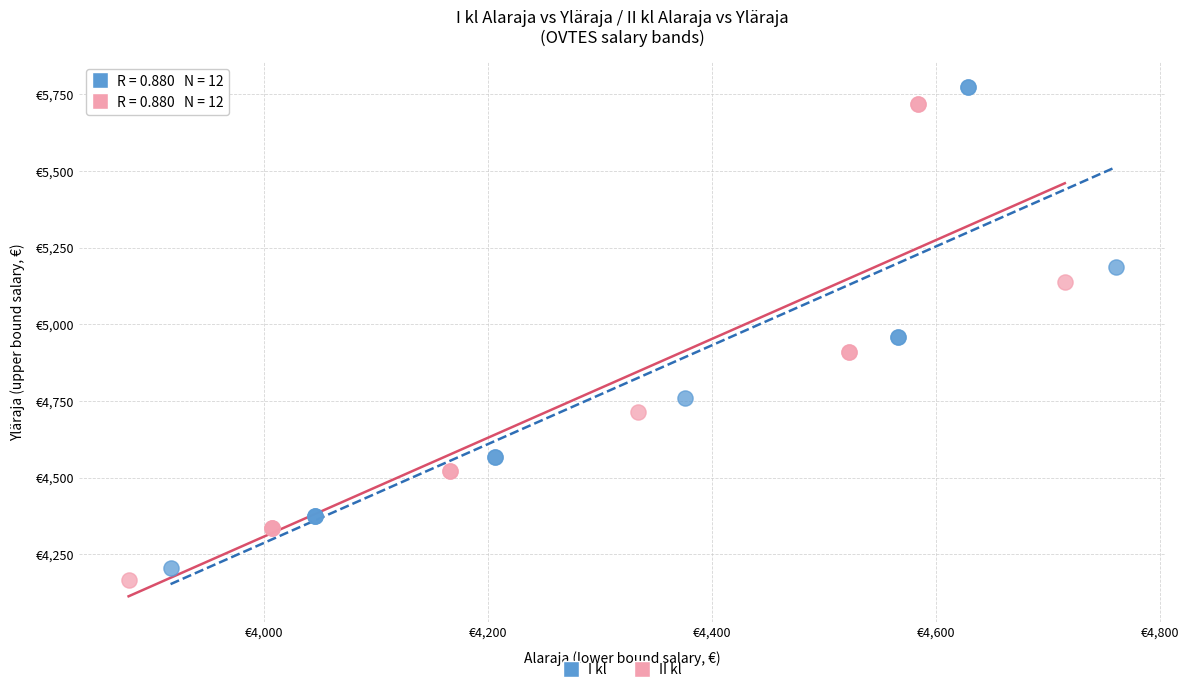

What are all the series names shown in the legend?

I kl, II kl